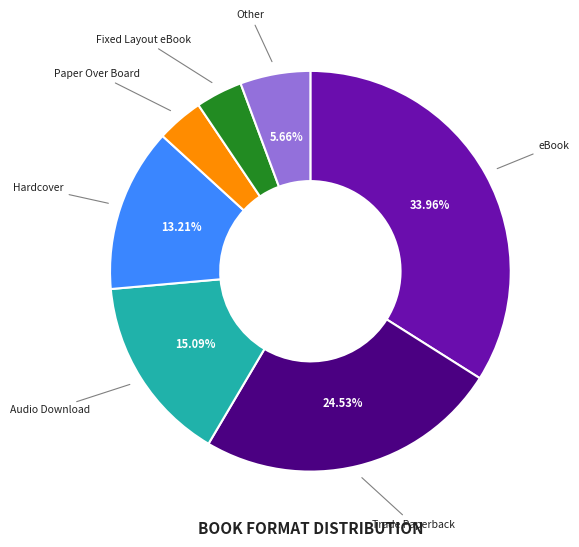

Does any single category account for the majority?

No